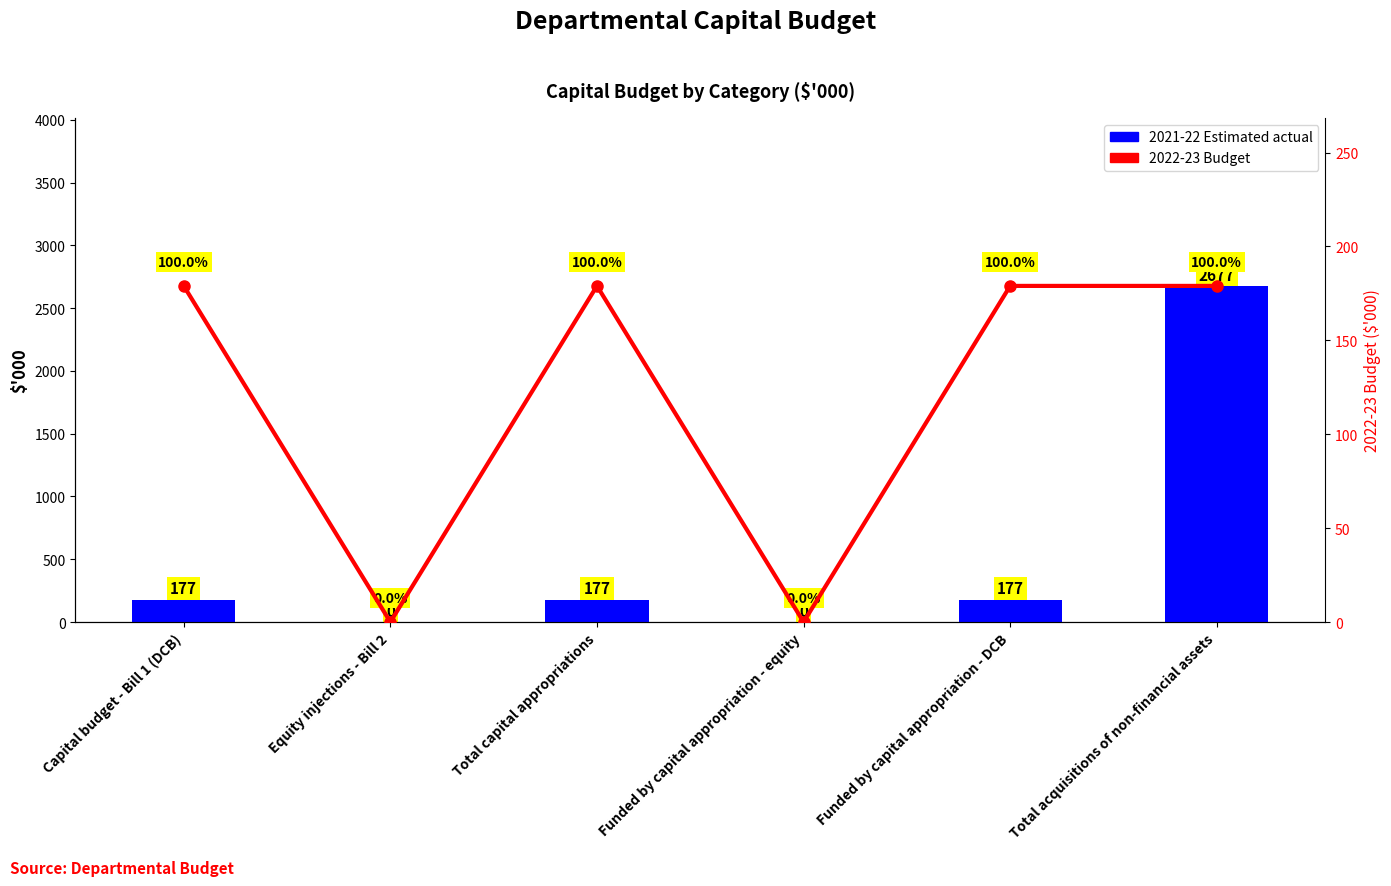

What is the label of the 5th bar from the left?

Funded by capital appropriation - DCB